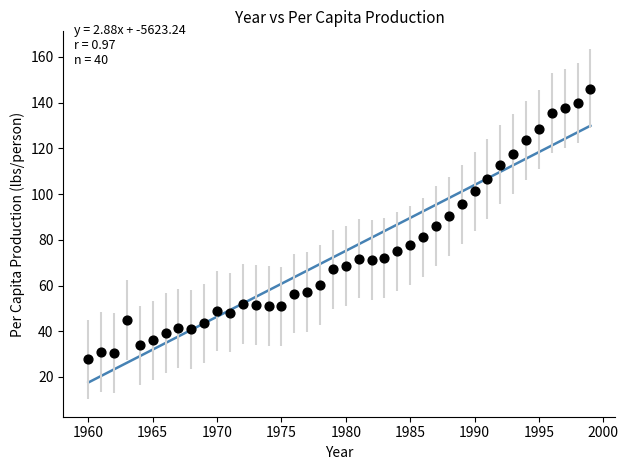

What is the range of Y values (max minus min)?

118.4